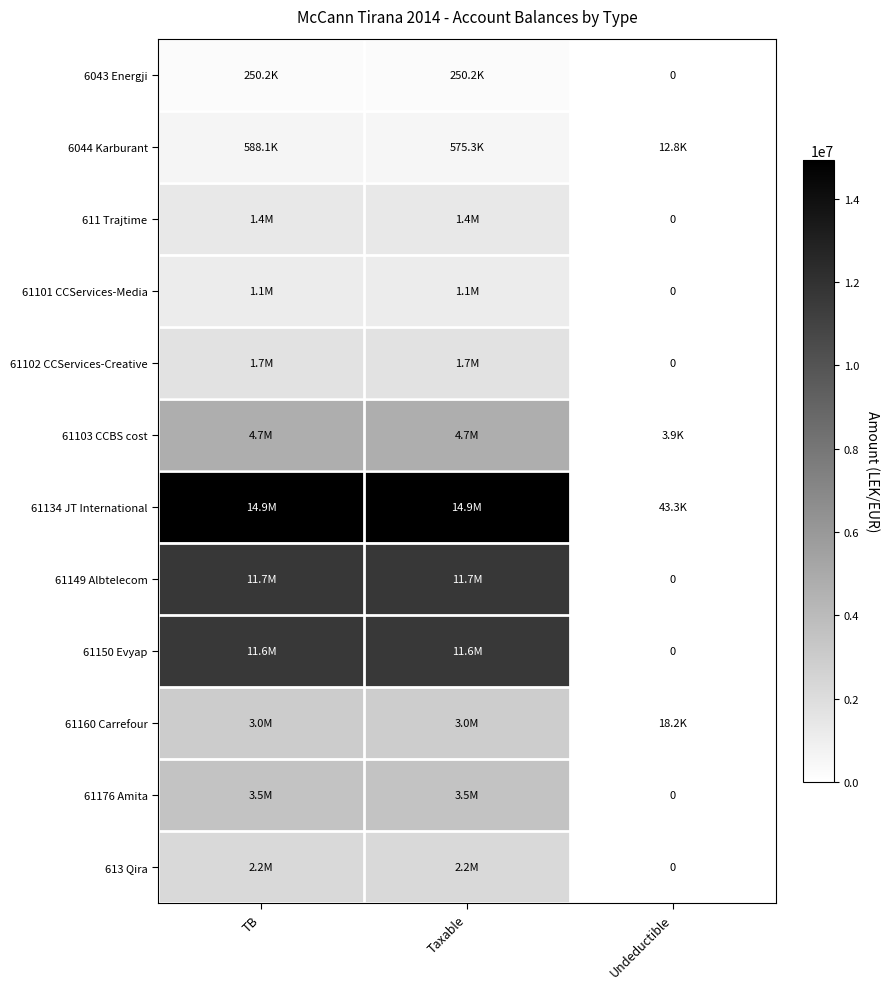

Between TB and Undeductible, which series saw the biggest shift?

61134 JT International